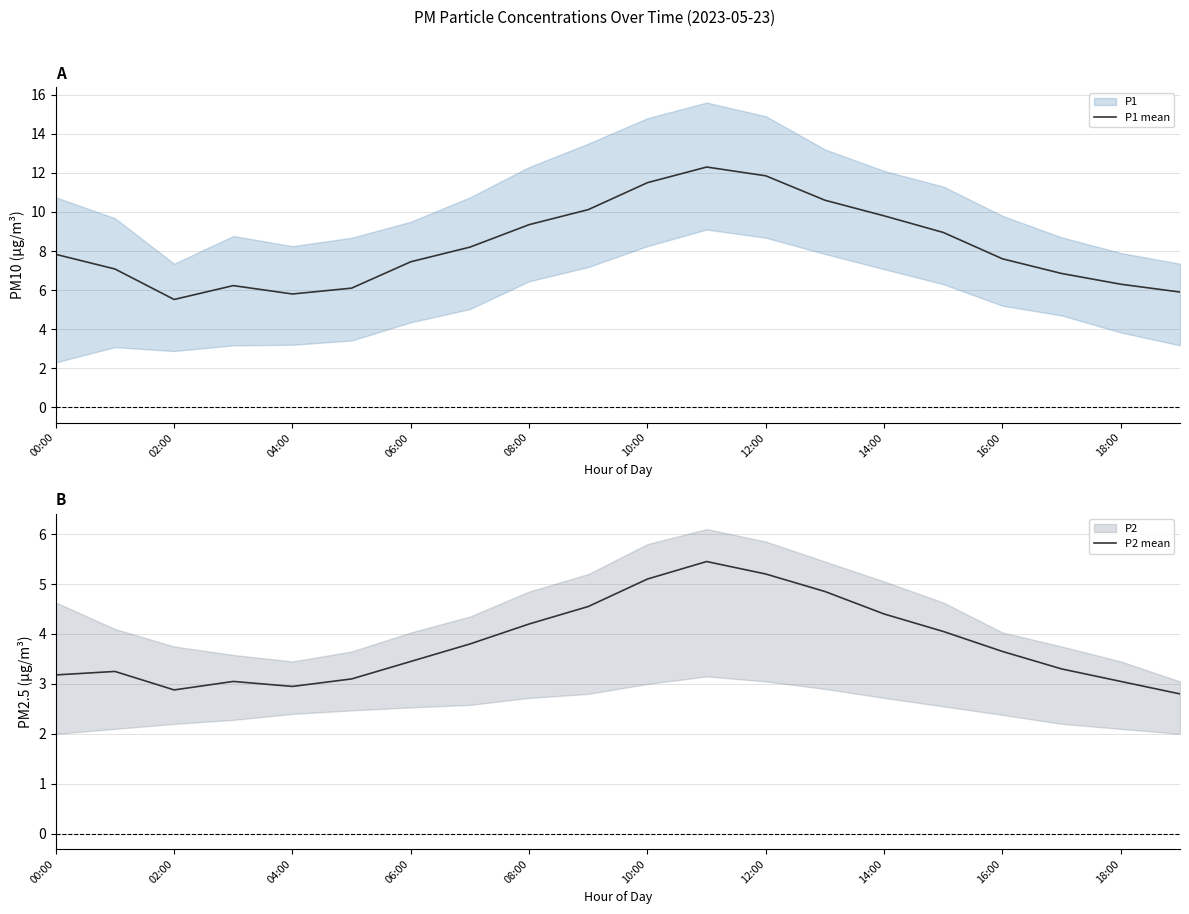

The value of P1 mean at 02:00 is 5.5. True or false?

True